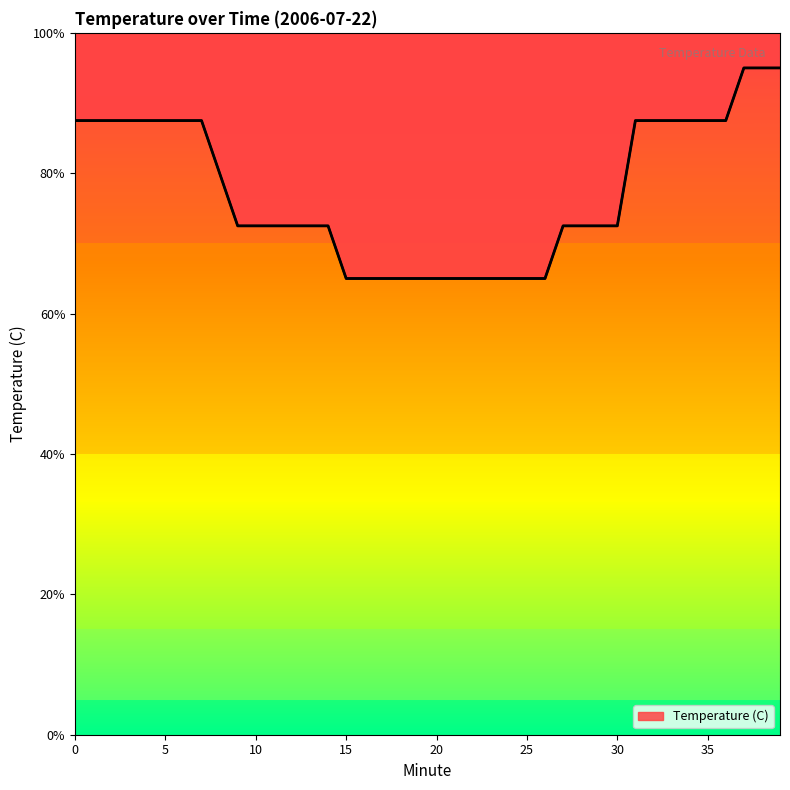

Does the chart display data point markers on the line(s)?

No